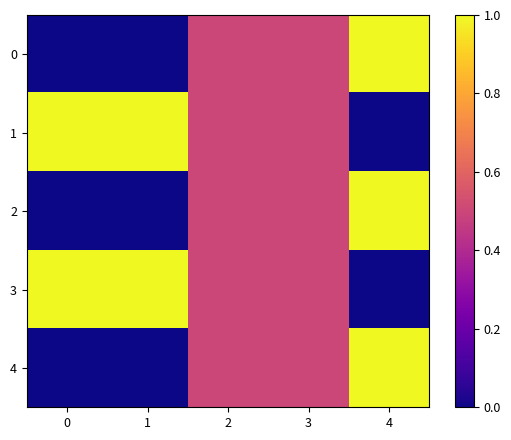

Reading right to left, extract all data points from this chart.

0: 4=1.0	3=0.5	2=0.5	1=0.0	0=0.0
1: 4=0.0	3=0.5	2=0.5	1=1.0	0=1.0
2: 4=1.0	3=0.5	2=0.5	1=0.0	0=0.0
3: 4=0.0	3=0.5	2=0.5	1=1.0	0=1.0
4: 4=1.0	3=0.5	2=0.5	1=0.0	0=0.0